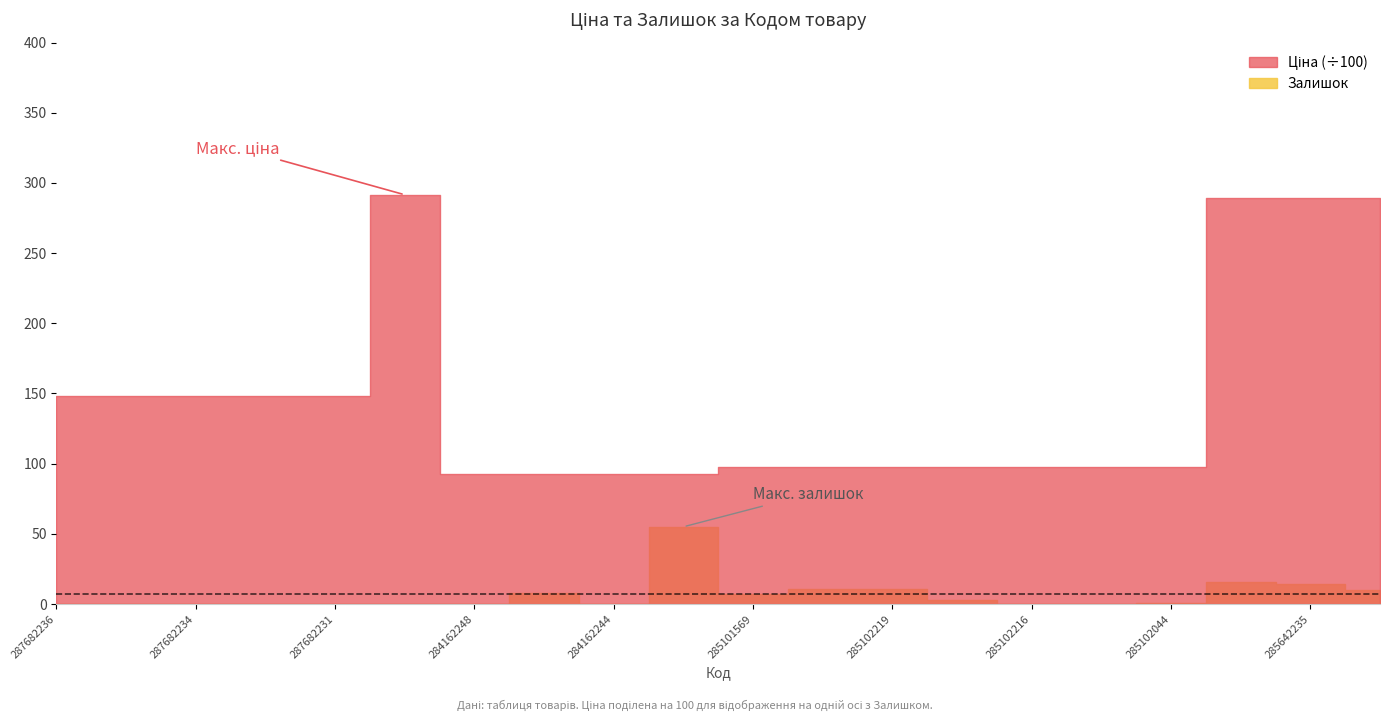

Where is the first local minimum for Залишок?

284162244